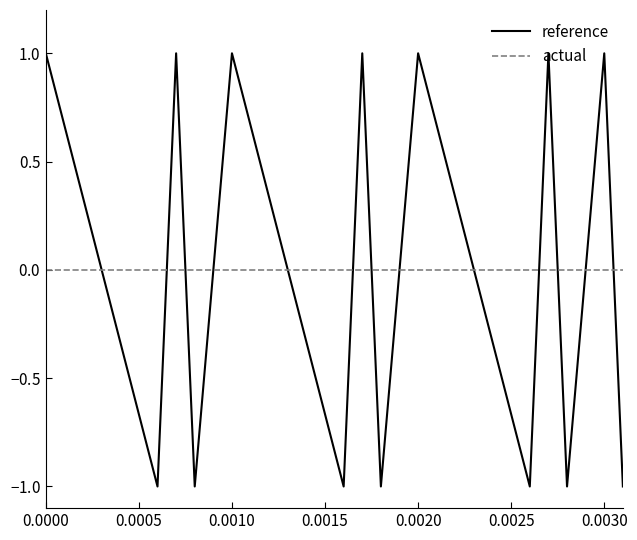

What are all the series names shown in the legend?

reference, actual